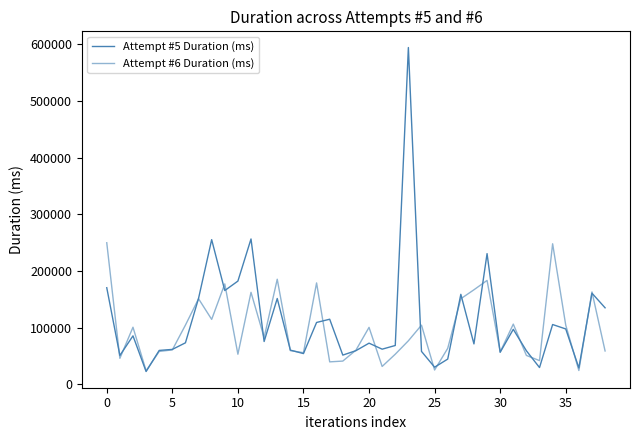

How many lines are shown in the chart?

2